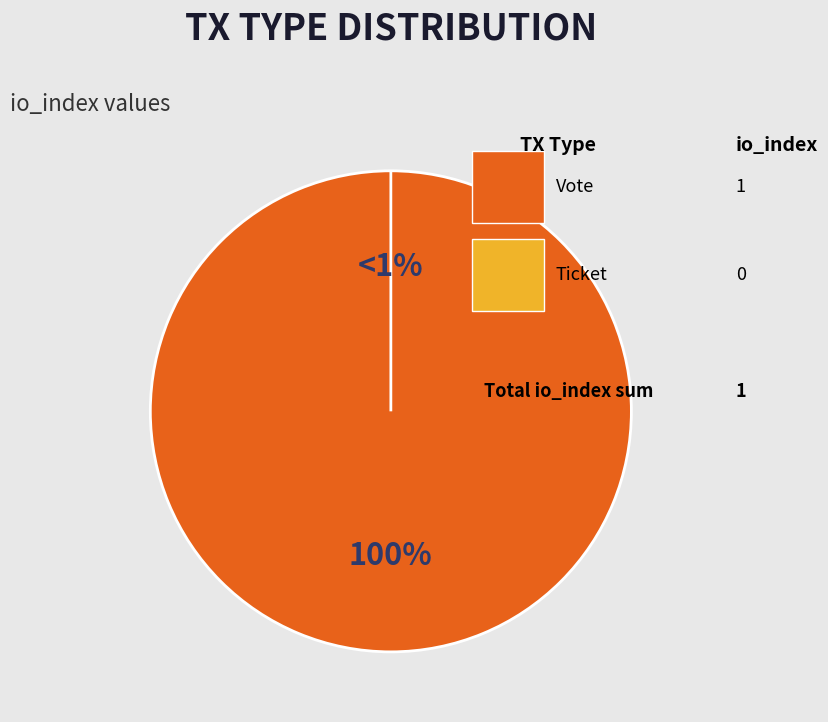

To the nearest percent, what is the average slice percentage?

50%